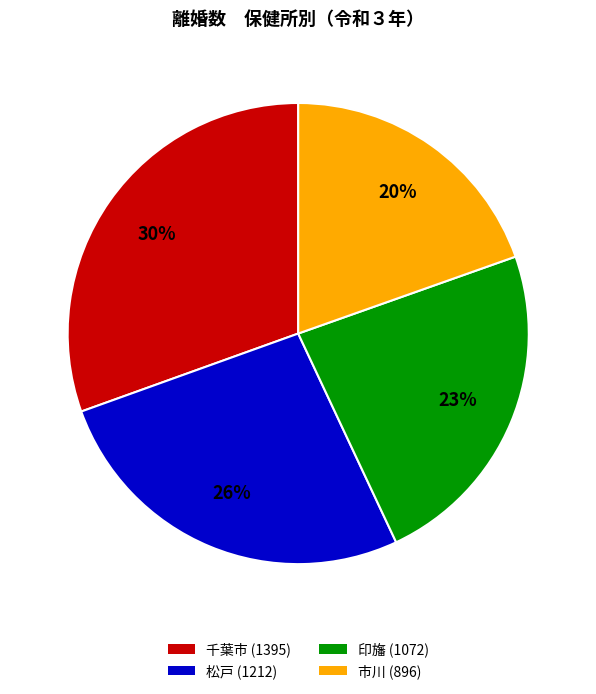

True or false: 印旛 (1072) accounts for 33% of the total.

False